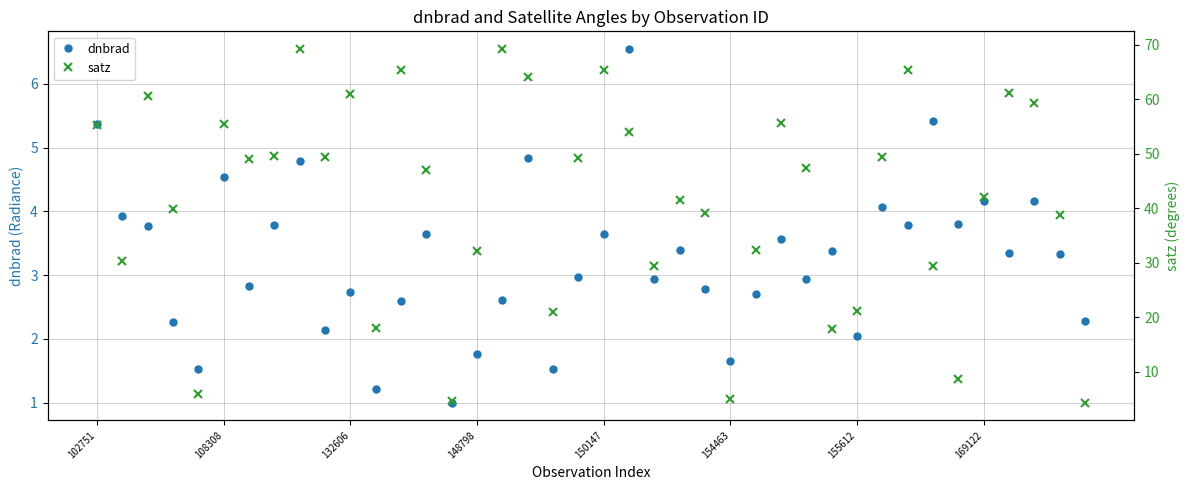

Between 27 and 28, which series saw the biggest shift?

satz